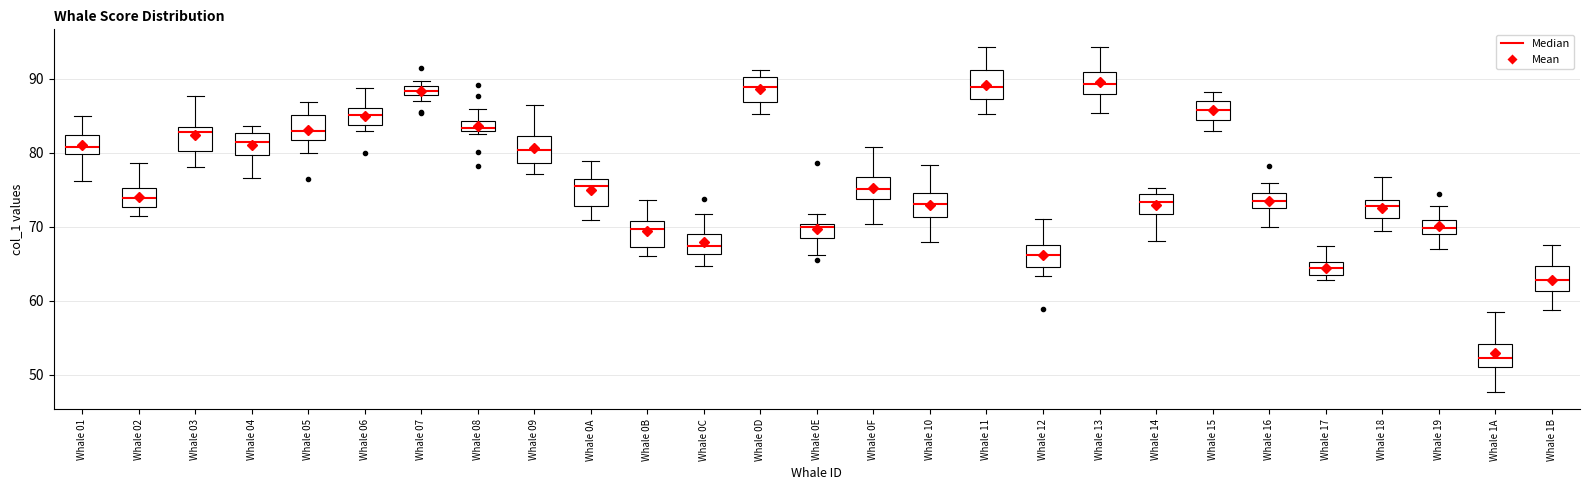

Where is the lower edge of the box for Whale 14 on the y-axis? The values are not printed on the chart, so give them approximately, as read against the axis.

72